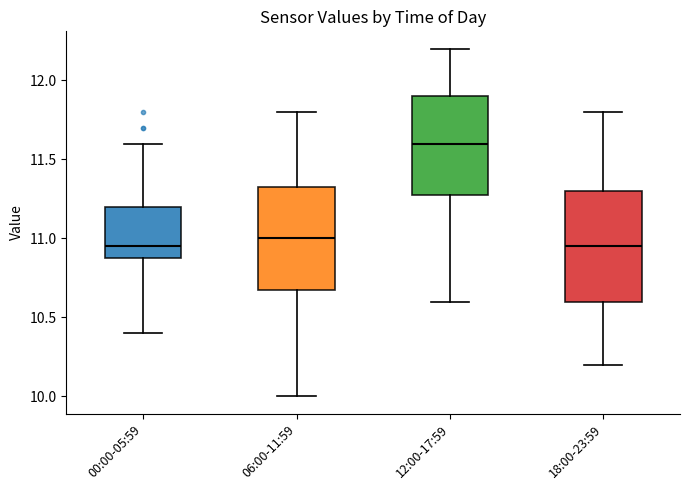

Reading left to right, transcribe this box plot: for each box, give where its median line is, the range the box spans, and where its two whiskers end, as read against the y-axis. The values are not printed on the chart, so give them approximately, as read against the axis.

00:00-05:59: median 10.95, box 10.90 to 11.20, whiskers 10.40 to 11.60
06:00-11:59: median 11.00, box 10.70 to 11.35, whiskers 10.00 to 11.80
12:00-17:59: median 11.60, box 11.30 to 11.90, whiskers 10.60 to 12.20
18:00-23:59: median 10.95, box 10.60 to 11.30, whiskers 10.20 to 11.80